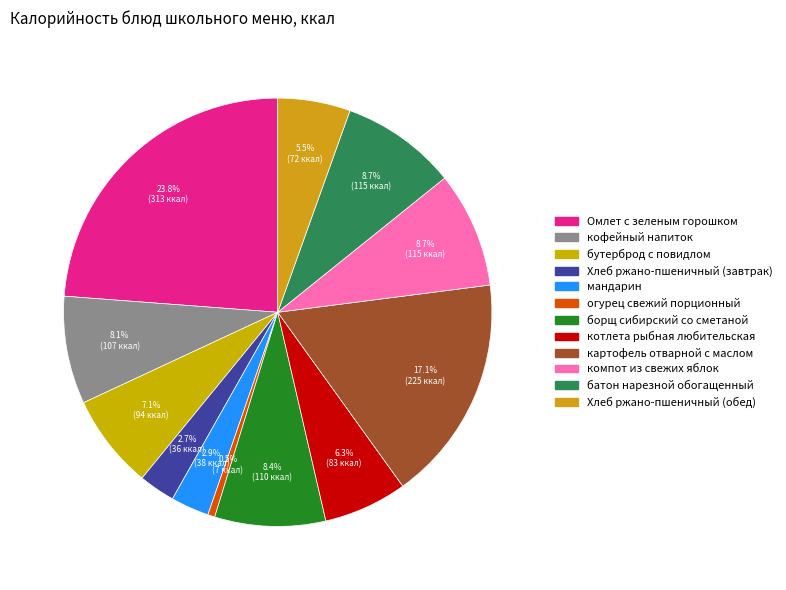

True or false: огурец свежий порционный accounts for 1% of the total.

True